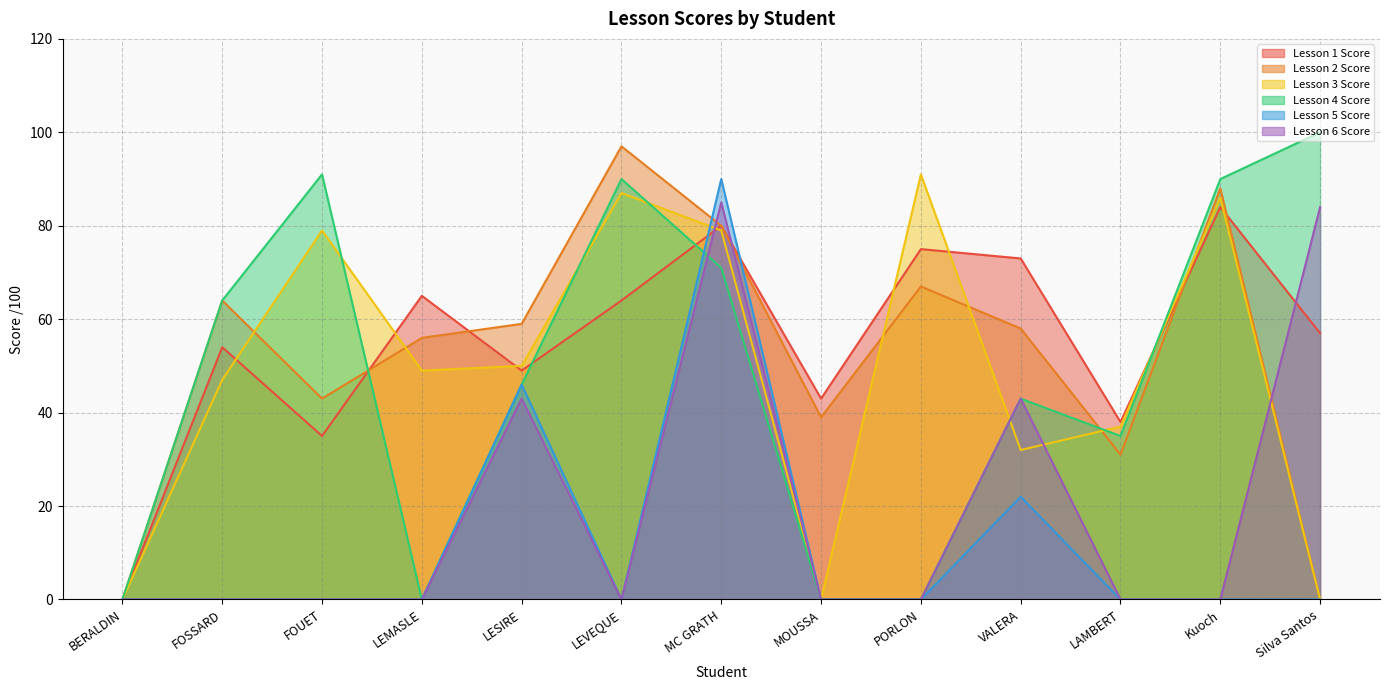

Reading right to left, list all the values displayed in this chart.

Lesson 1 Score: 57	84	38	73	75	43	80	64	49	65	35	54	0
Lesson 2 Score: 0	88	31	58	67	39	80	97	59	56	43	64	0
Lesson 3 Score: 0	86	37	32	91	0	79	87	50	49	79	47	0
Lesson 4 Score: 100	90	35	43	0	0	71	90	46	0	91	64	0
Lesson 5 Score: 0	0	0	22	0	0	90	0	46	0	0	0	0
Lesson 6 Score: 84	0	0	43	0	0	85	0	43	0	0	0	0